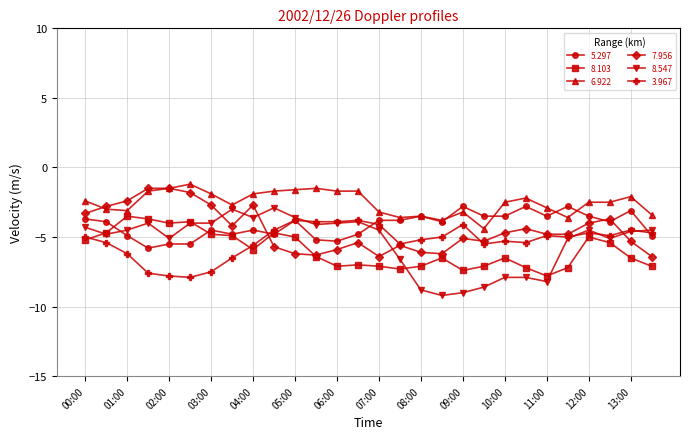

How many data points does each series have?

28